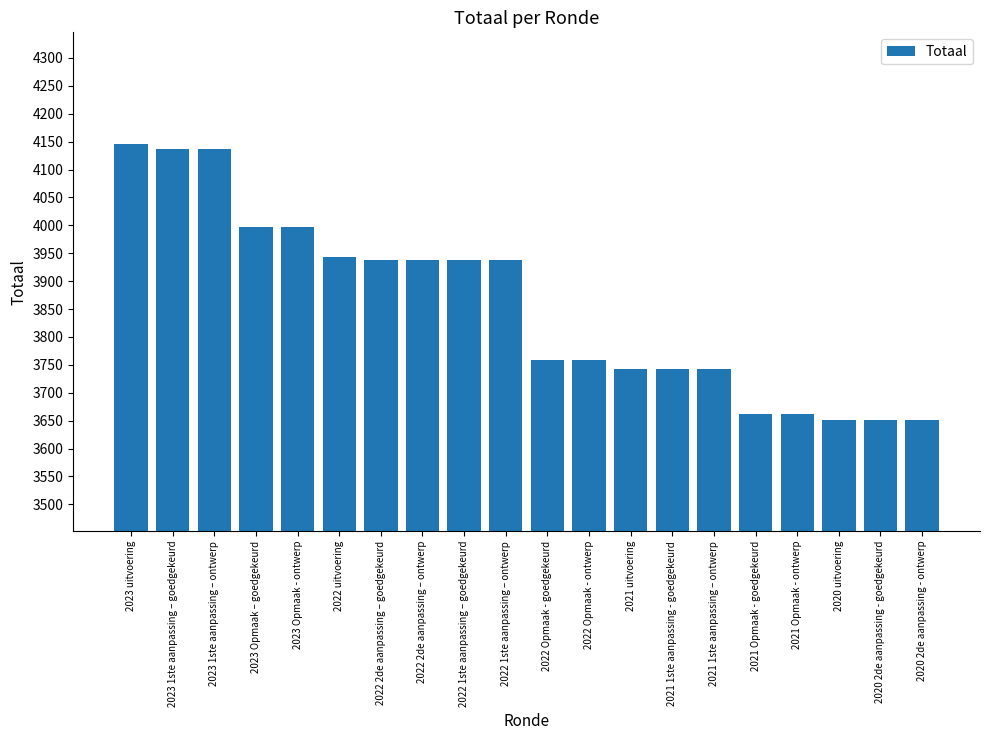

Reading right to left, transcribe all the data shown in this chart.

2020 2de aanpassing - ontwerp=3652	2020 2de aanpassing - goedgekeurd=3652	2020 uitvoering=3652	2021 Opmaak - ontwerp=3661	2021 Opmaak - goedgekeurd=3661	2021 1ste aanpassing – ontwerp=3742	2021 1ste aanpassing - goedgekeurd=3742	2021 uitvoering=3742	2022 Opmaak - ontwerp=3758	2022 Opmaak - goedgekeurd=3758	2022 1ste aanpassing – ontwerp=3938	2022 1ste aanpassing – goedgekeurd=3938	2022 2de aanpassing – ontwerp=3938	2022 2de aanpassing – goedgekeurd=3938	2022 uitvoering=3943	2023 Opmaak - ontwerp=3997	2023 Opmaak – goedgekeurd=3997	2023 1ste aanpassing – ontwerp=4137	2023 1ste aanpassing – goedgekeurd=4137	2023 uitvoering=4146